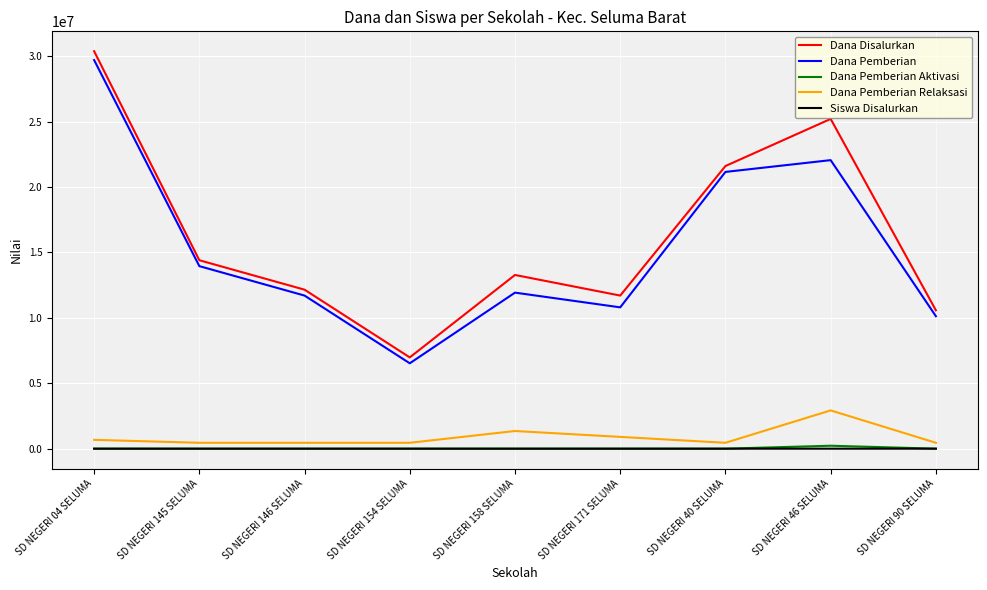

True or false: Dana Pemberian Aktivasi and Dana Disalurkan intersect in this chart.

False